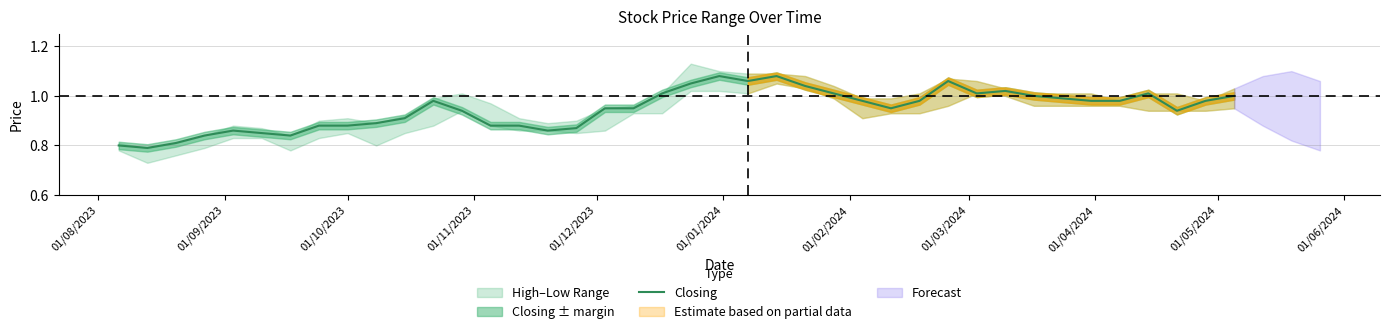

How many interior local peaks (higher than both neighbors) does the data have?

7